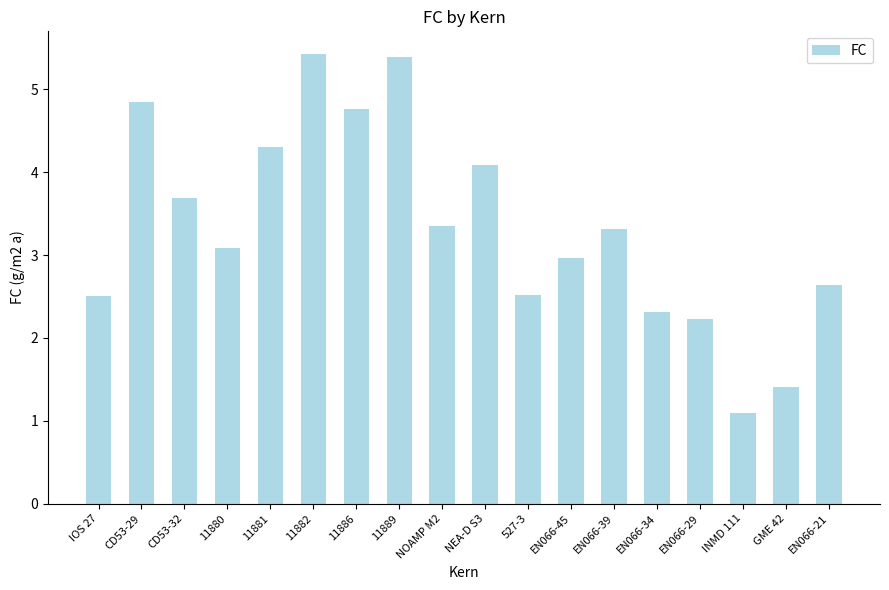

Is it true that the value at 11889 is 5.4?

True